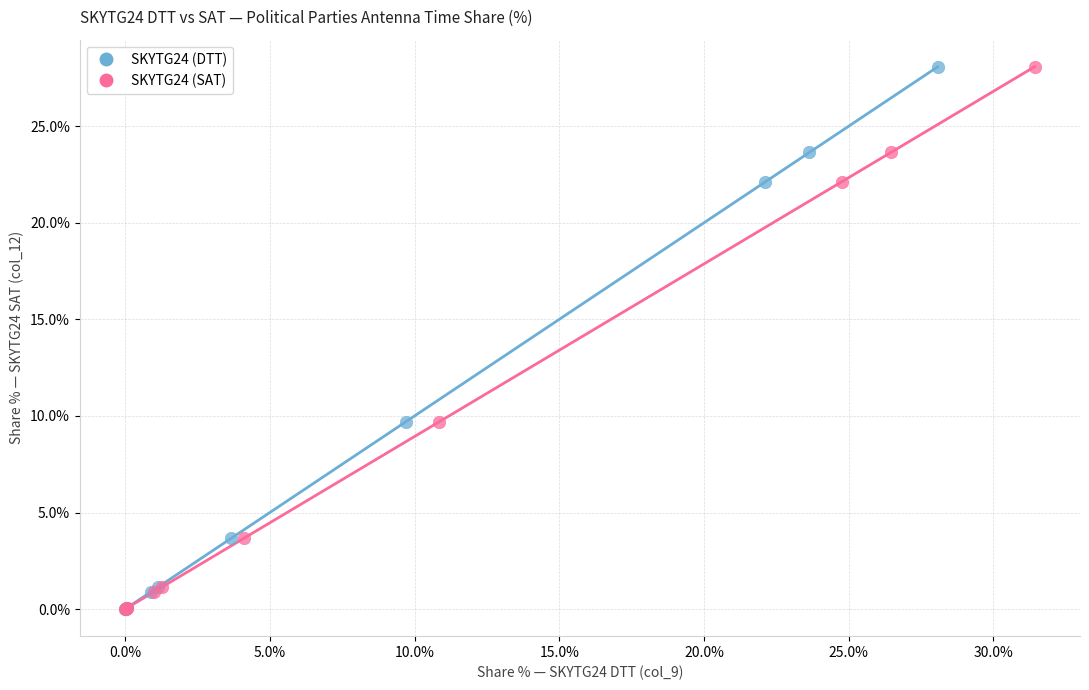

What are all the series names shown in the legend?

SKYTG24 (DTT), SKYTG24 (SAT)